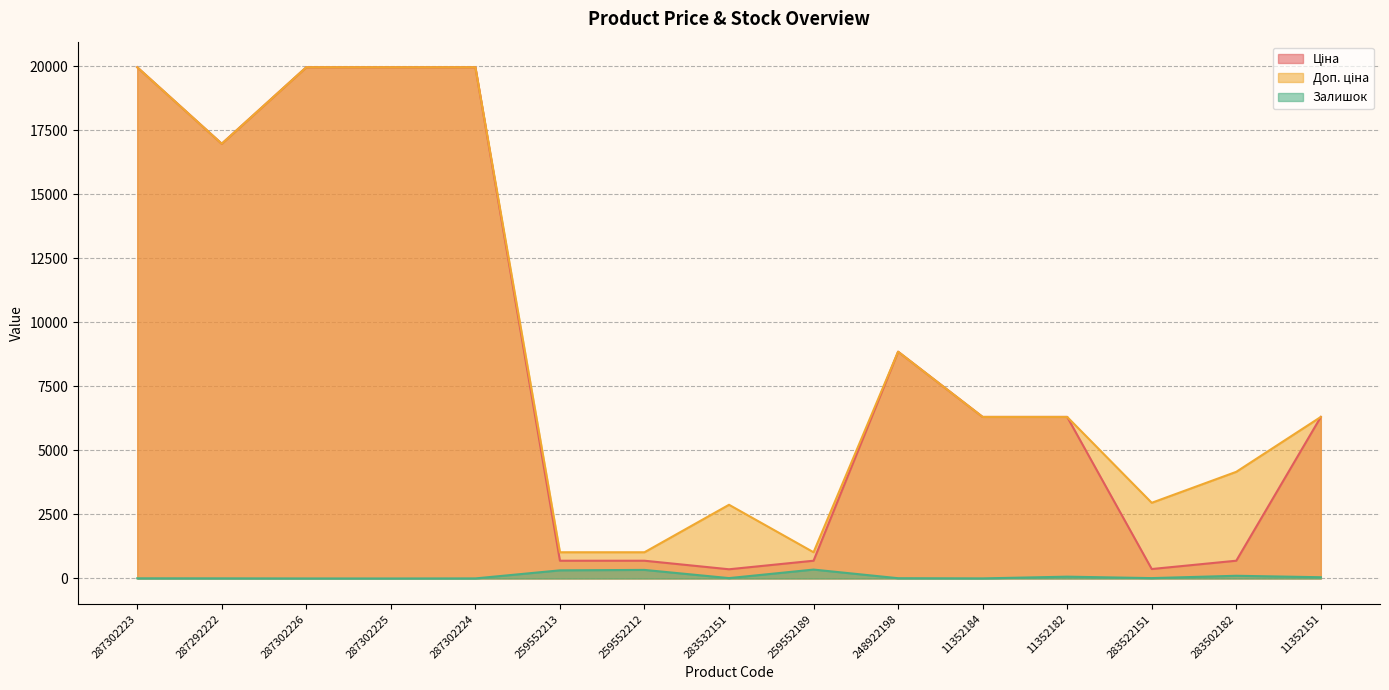

The value of Залишок at 11352184 is 6.0. True or false?

False